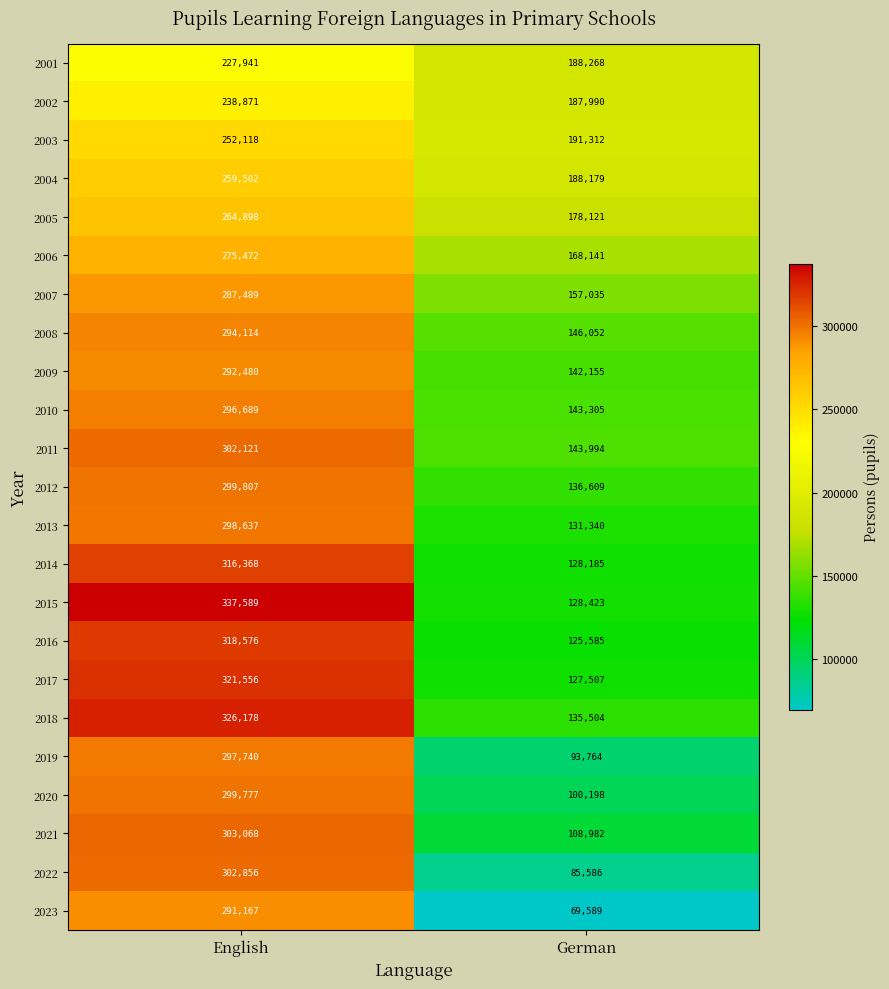

Rank the series by their maximum value, from highest to lowest.

2015, 2018, 2017, 2016, 2014, 2021, 2022, 2011, 2012, 2020, 2013, 2019, 2010, 2008, 2009, 2023, 2007, 2006, 2005, 2004, 2003, 2002, 2001